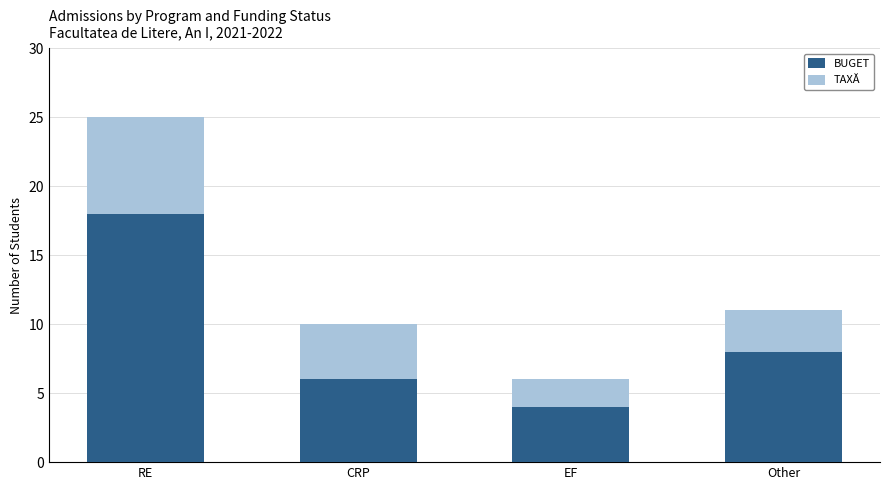

What is the highest value of the BUGET series?

18